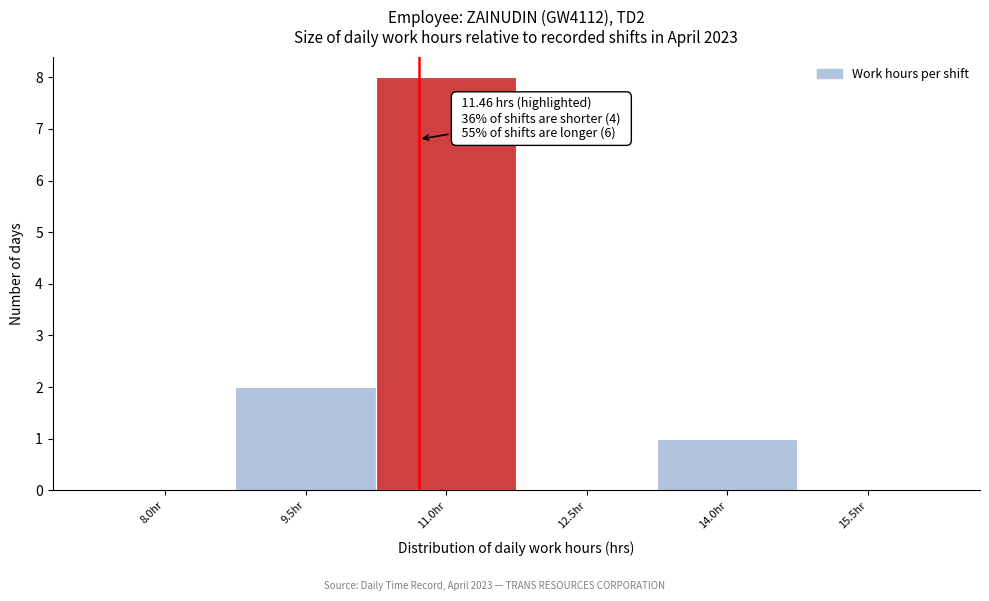

Reading left to right, extract all data points from this chart.

8.0hr=0	9.5hr=2	11.0hr=8	12.5hr=0	14.0hr=1	15.5hr=0